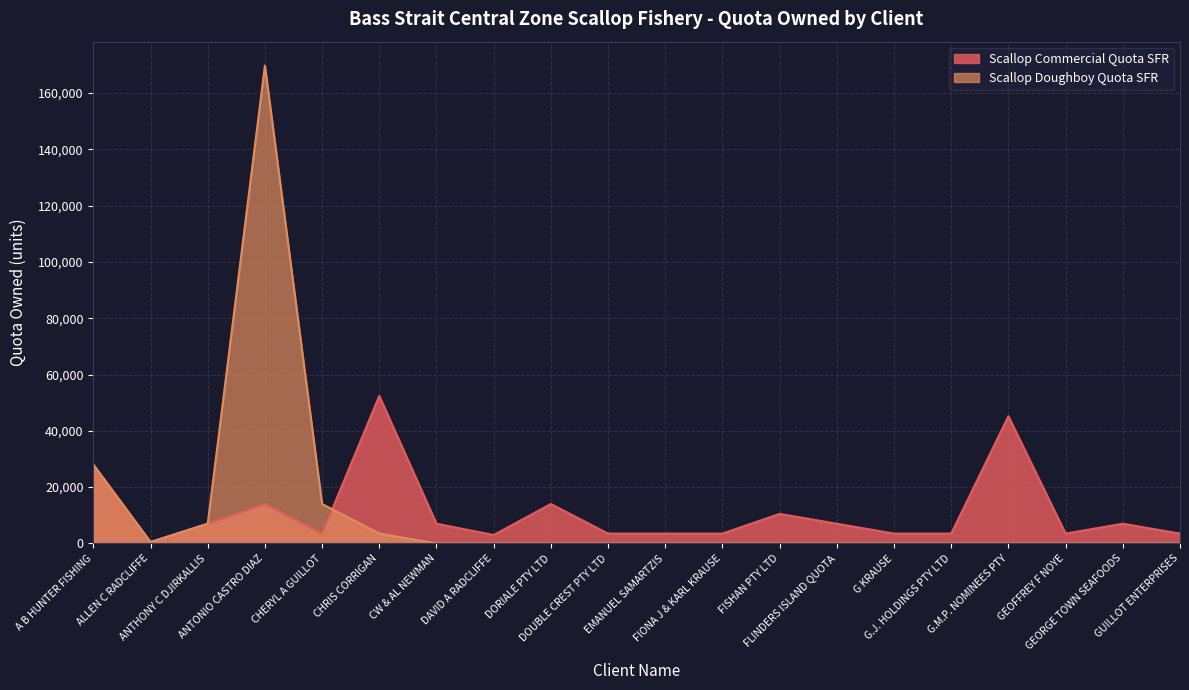

What is the lowest value of the Scallop Commercial Quota SFR series?

500